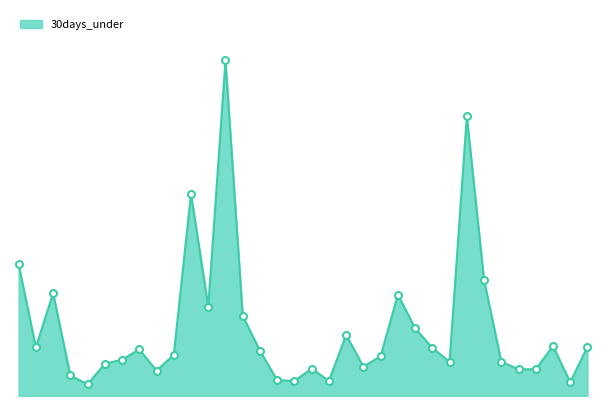

What is the value of the 16th point from the left?

23